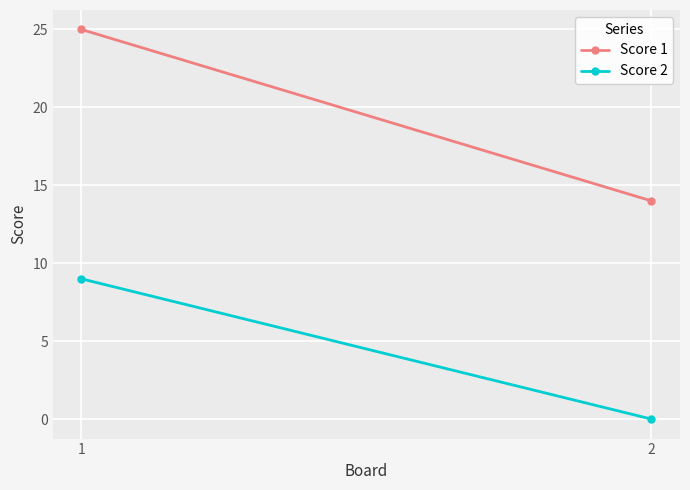

Is this an area chart (filled region under the line)?

No